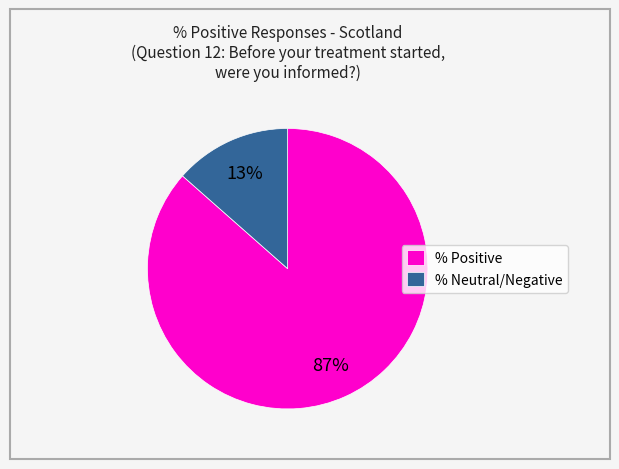

What percentage is the % Positive slice, to the nearest percent?

87%